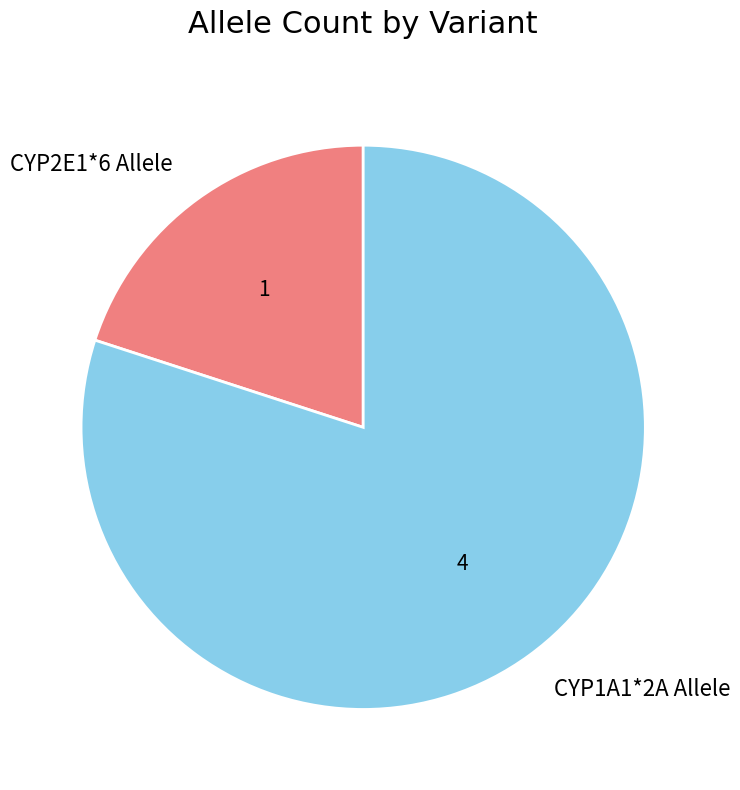

Rank the categories by value from highest to lowest.

CYP1A1*2A Allele, CYP2E1*6 Allele